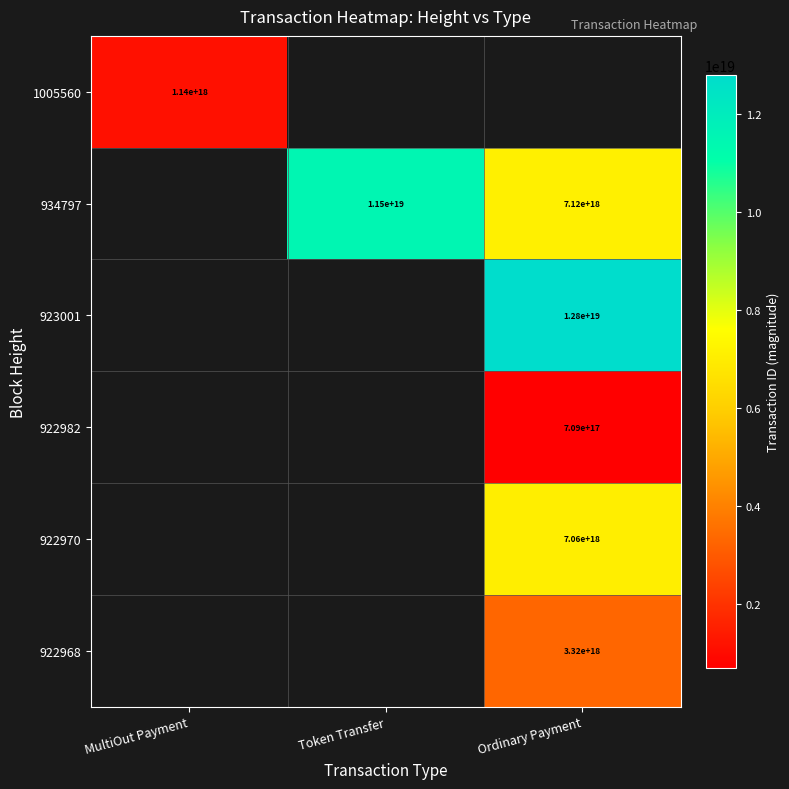

Count the number of categories in the chart.

3